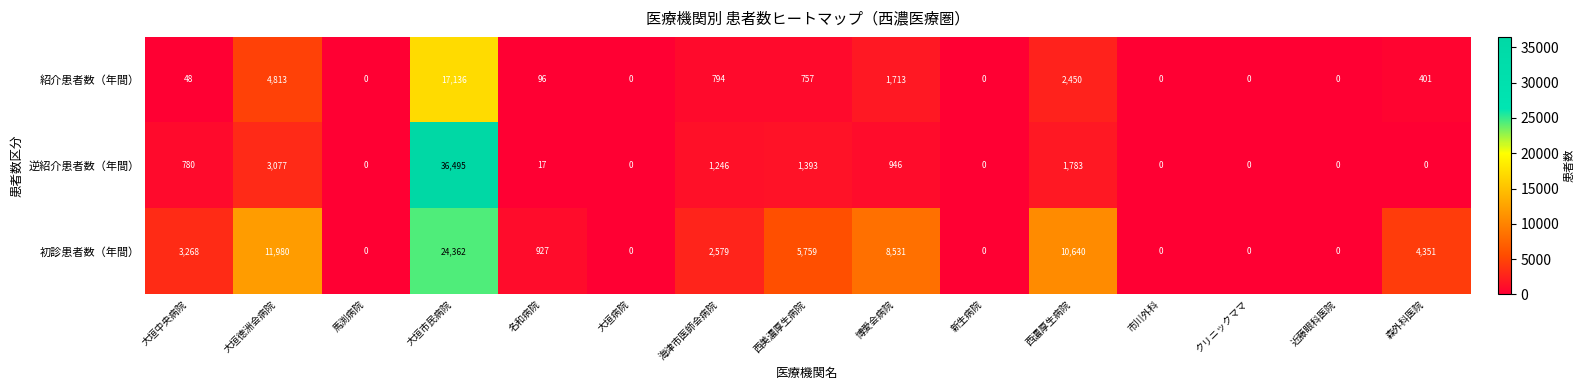

What is the total value across all series at 大垣市民病院?

77993